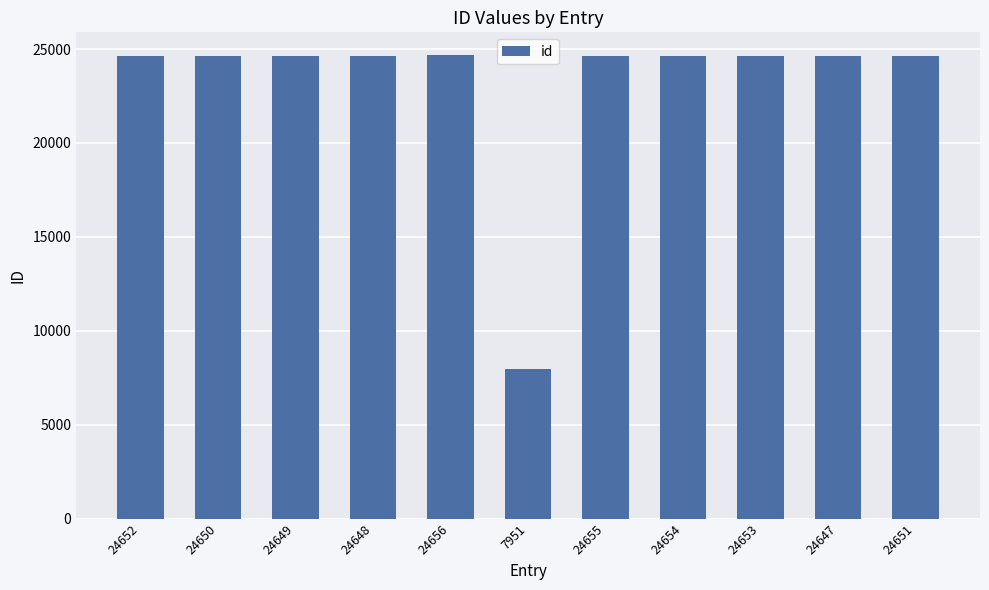

What is the ratio of the value at 24656 to the value at 24653?

1.0